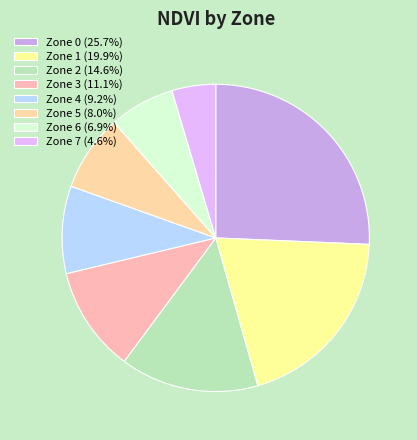

Which category has the smallest portion of the pie?

Zone 7